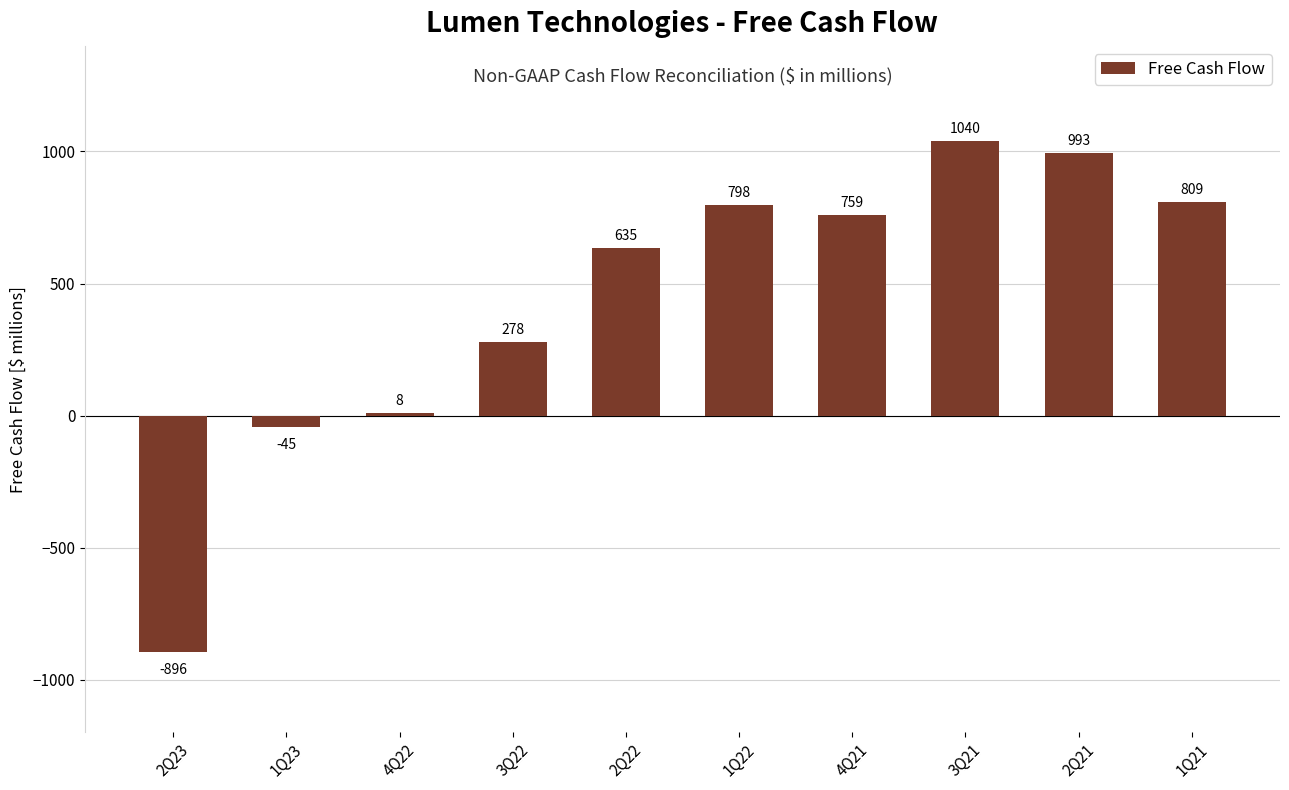

How many values are below zero?

2